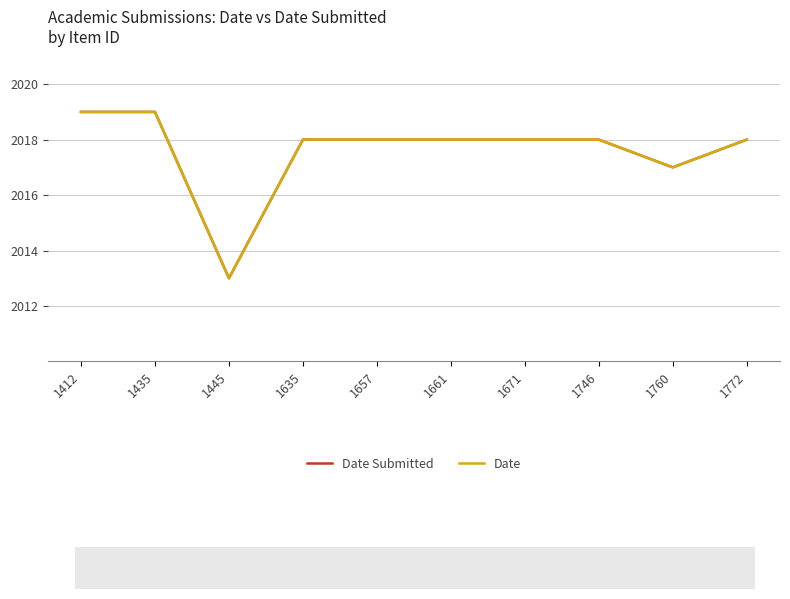

The value of Date at 1412 is 2019. True or false?

True